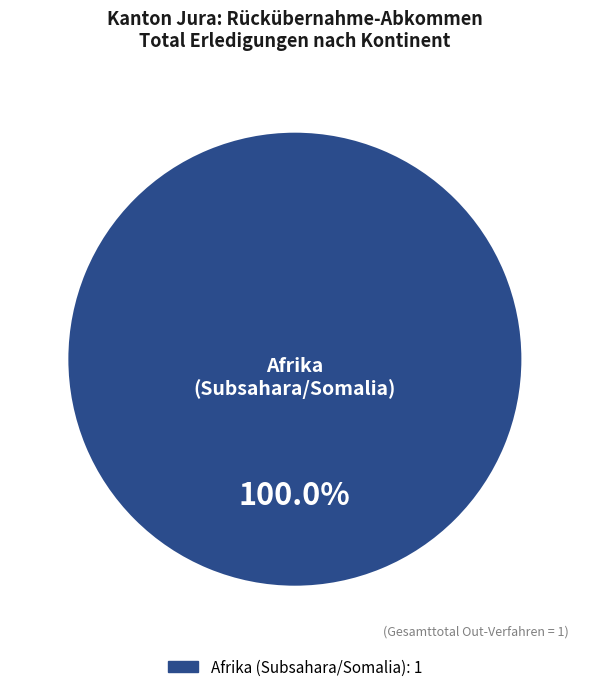

Does any single category account for the majority?

Yes